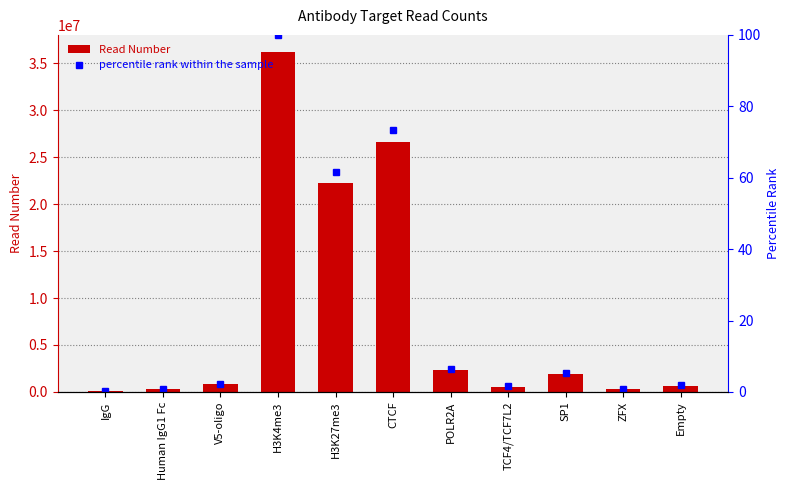

Reading left to right, transcribe all the data shown in this chart.

Read Number: 66171.0	265807.0	852684.0	36234385.0	22298974.0	26613260.0	2342727.0	555052.0	1886530.0	303064.0	650032.0
percentile rank within the sample: 0.2	0.7	2.4	100.0	61.5	73.4	6.5	1.5	5.2	0.8	1.8